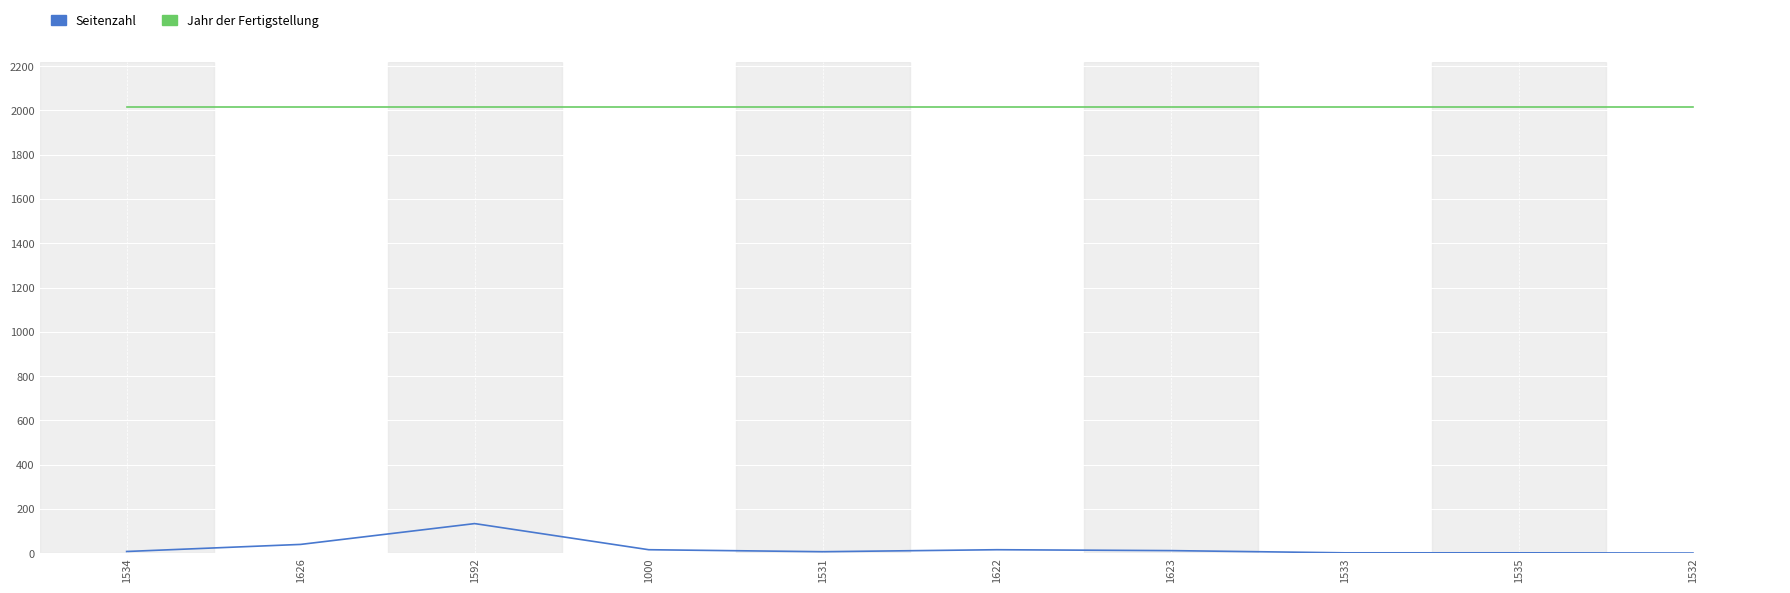

True or false: Seitenzahl has a value of 229 at 1592.

False